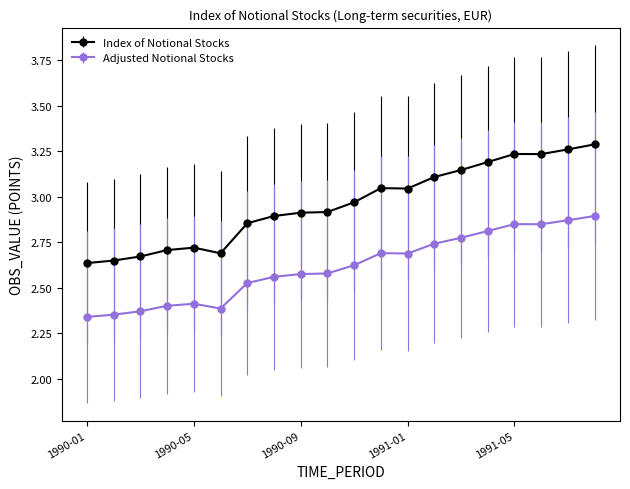

Rank the series by their maximum value, from highest to lowest.

Index of Notional Stocks, Adjusted Notional Stocks